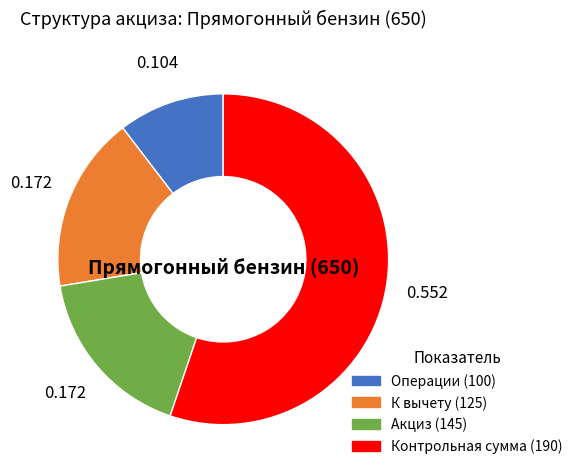

Count the number of slices in the pie.

4